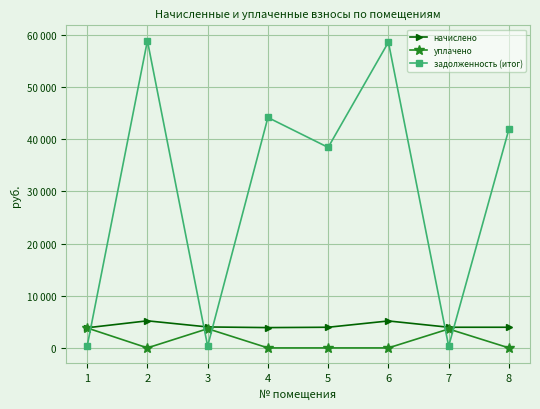

Is this an area chart (filled region under the line)?

No